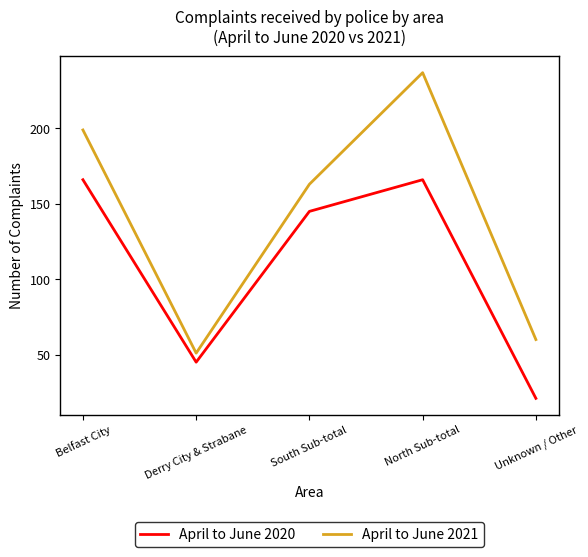

Does the chart have visible grid lines?

No